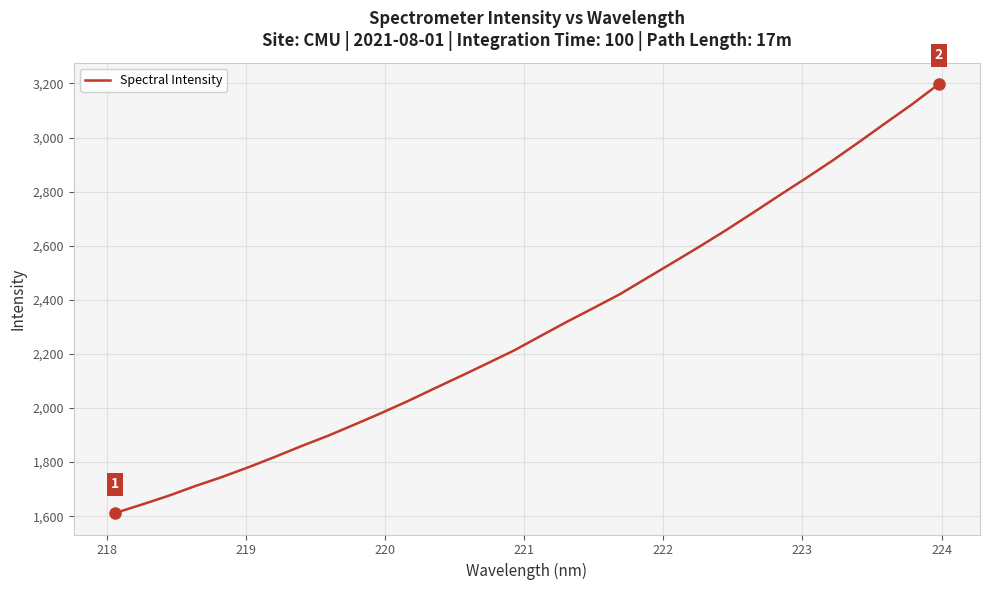

True or false: the data has more than 1 interior local peaks.

False